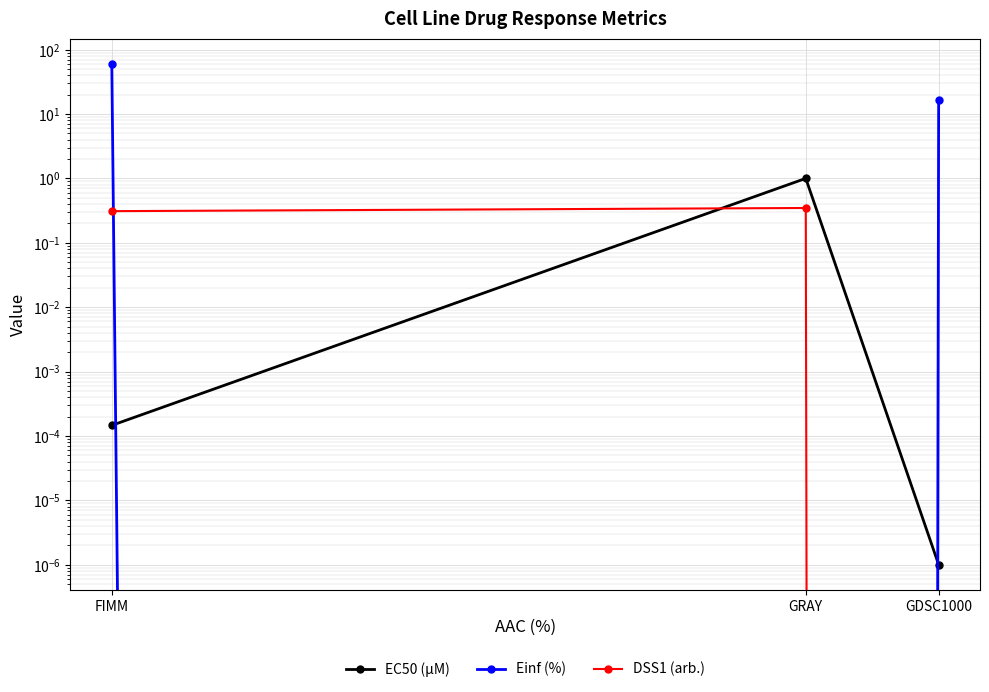

Which series has the largest total across all categories?

Einf (%)